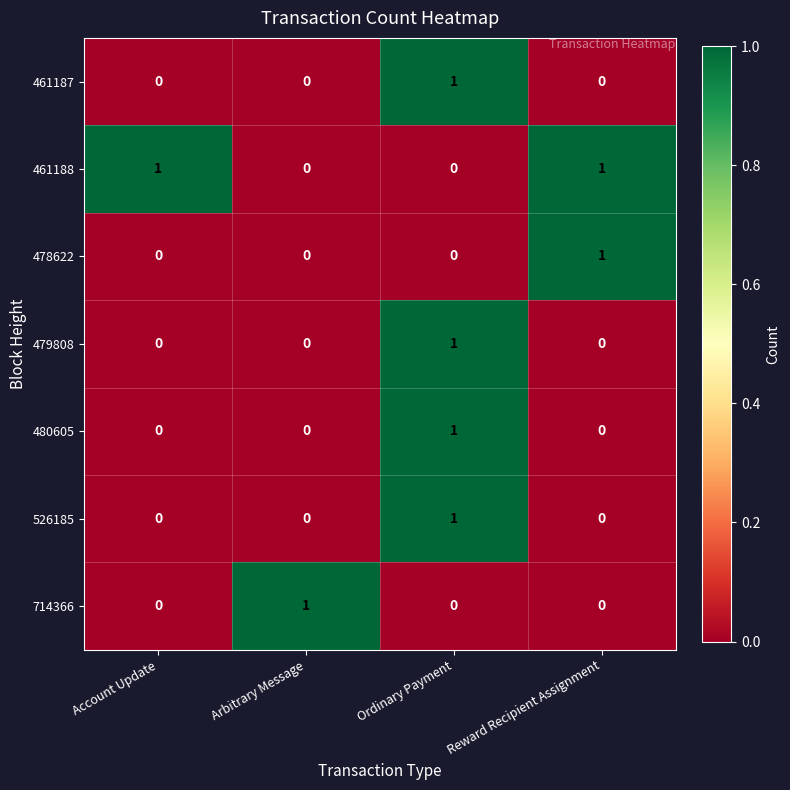

At which category is the sum across all series the highest?

Ordinary Payment